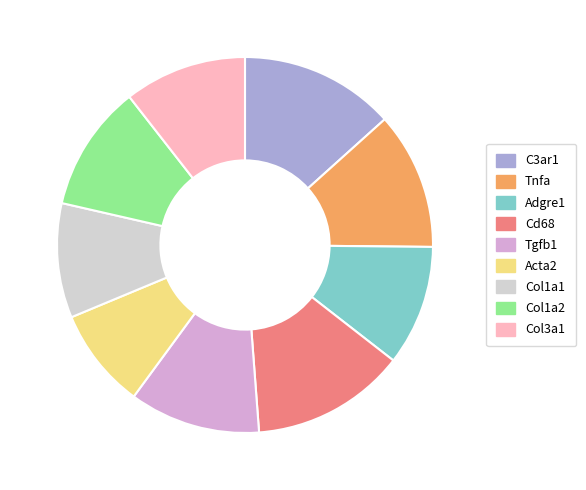

Approximately how many times larger is the value at Col1a2 compared to Tgfb1?

1.0